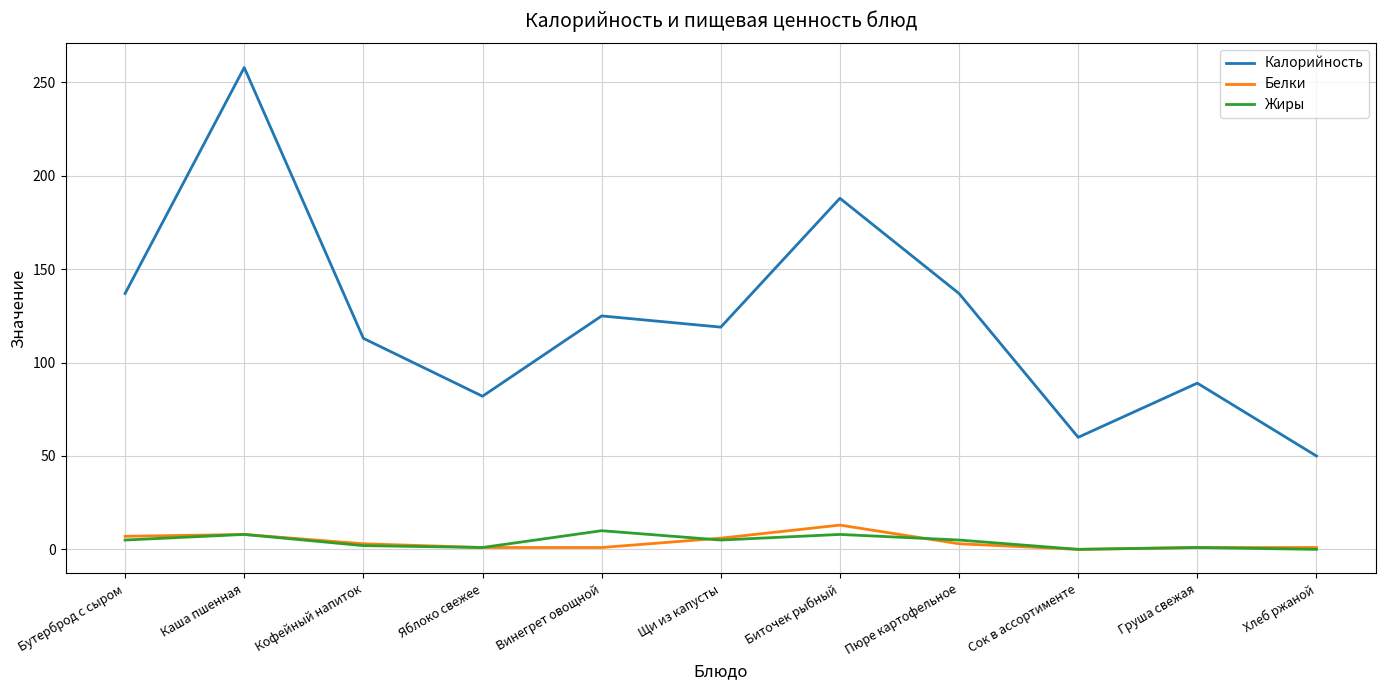

True or false: Калорийность has a value of 258 at Каша пшенная.

True